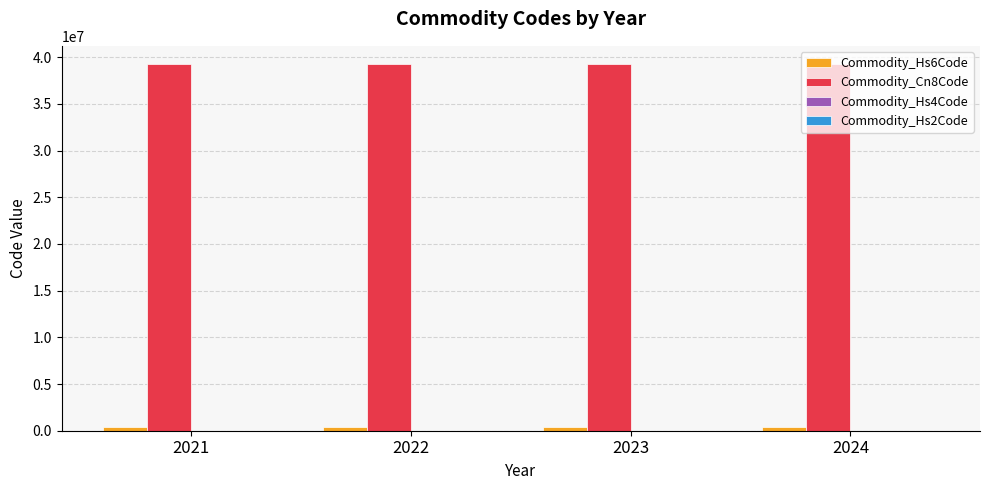

Which series has the largest total across all categories?

Commodity_Cn8Code